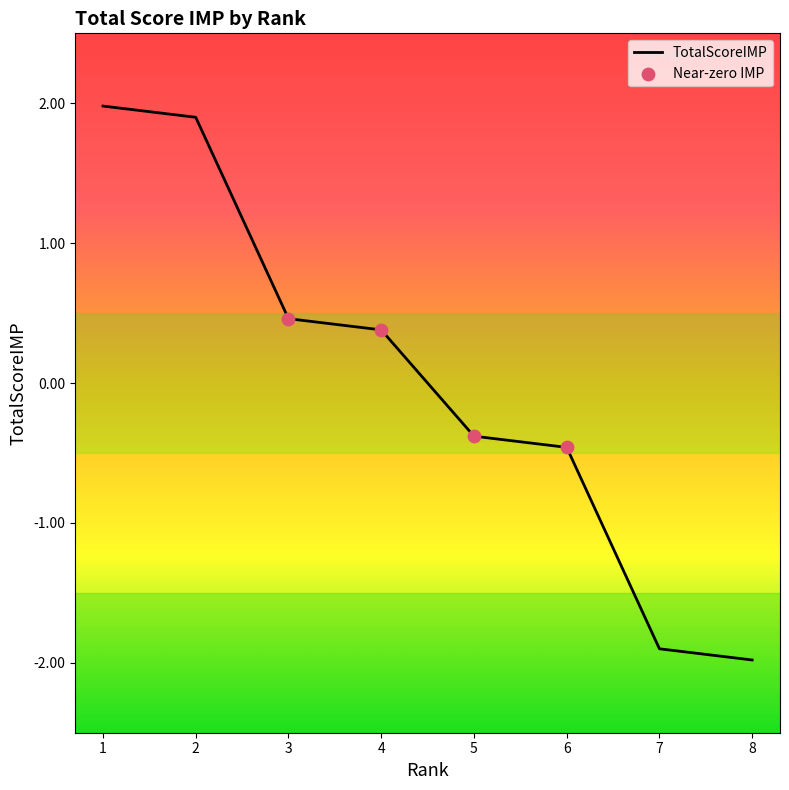

Between 7 and 4, which is larger?

4